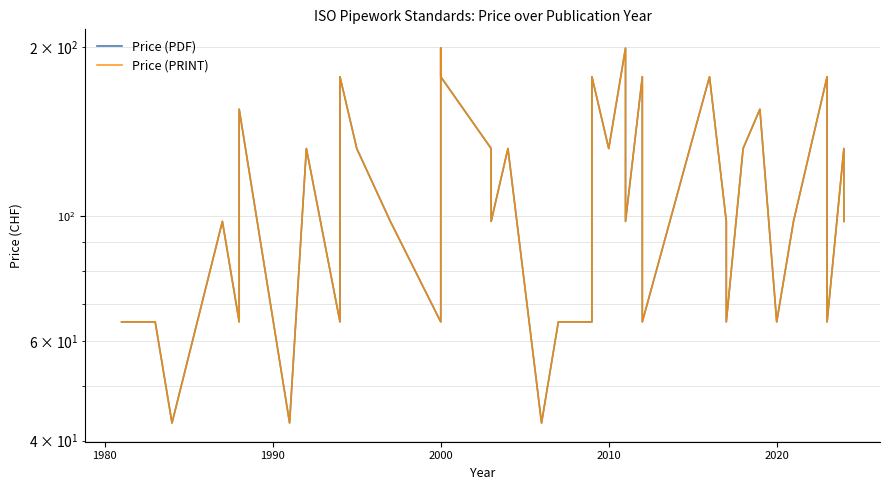

What are all the series names shown in the legend?

Price (PDF), Price (PRINT)